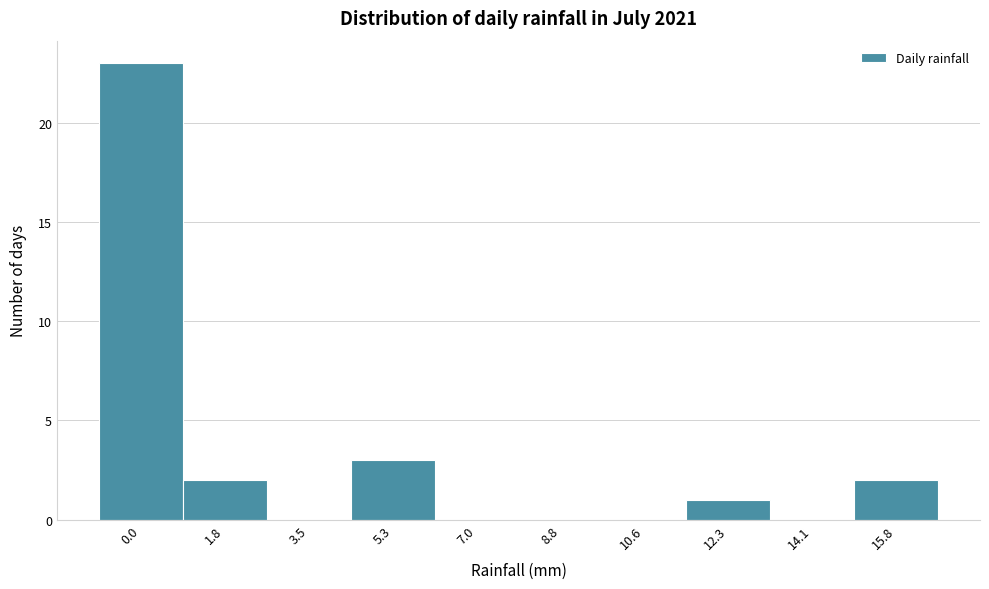

Reading left to right, transcribe all the data shown in this chart.

0.0=23	1.8=2	3.5=0	5.3=3	7.0=0	8.8=0	10.6=0	12.3=1	14.1=0	15.8=2